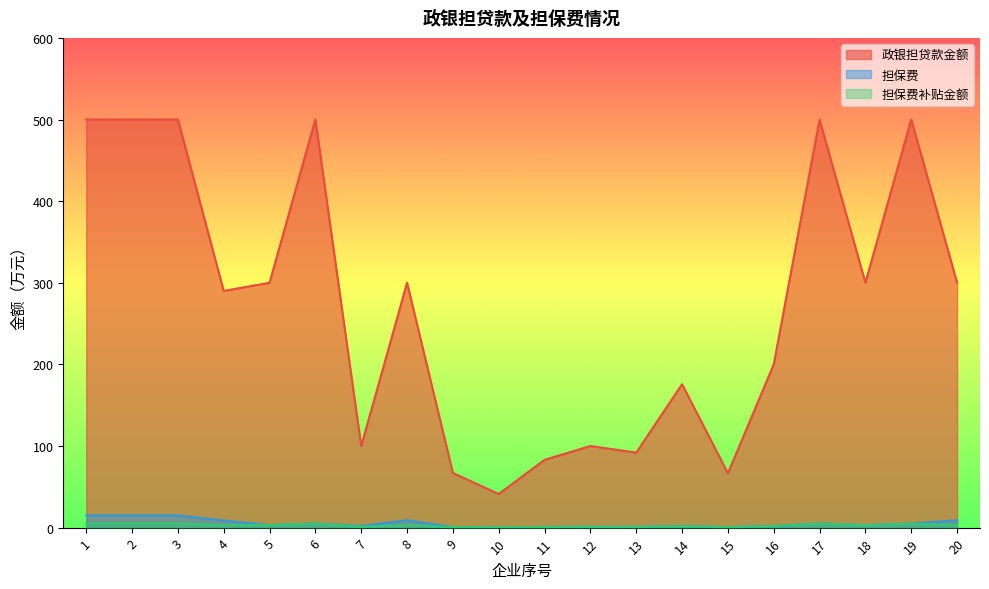

True or false: 担保费 has more than 0 interior local peaks.

True